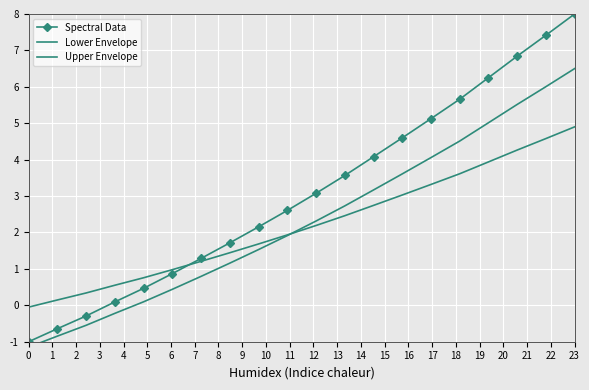

What is the difference between the maximum and minimum values in the Upper Envelope series?

7.7